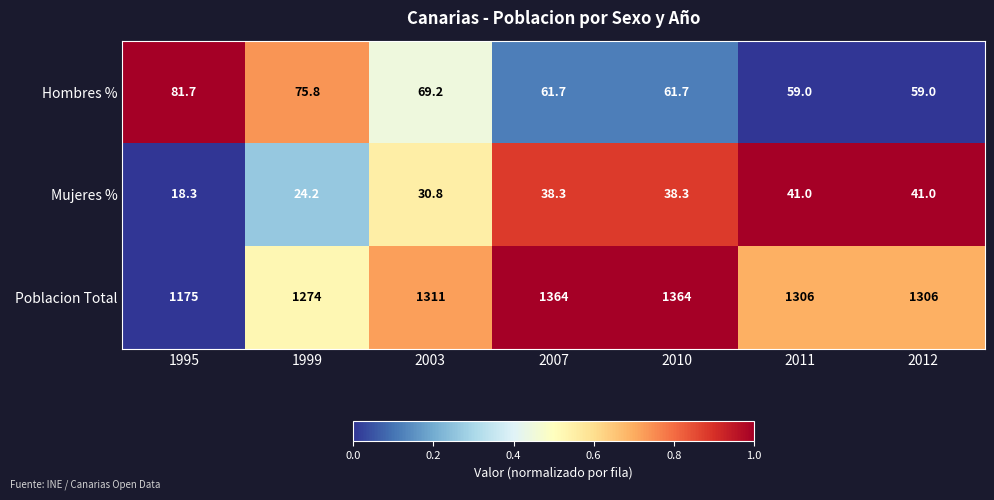

At which category does the chart reach its minimum across all series?

1995